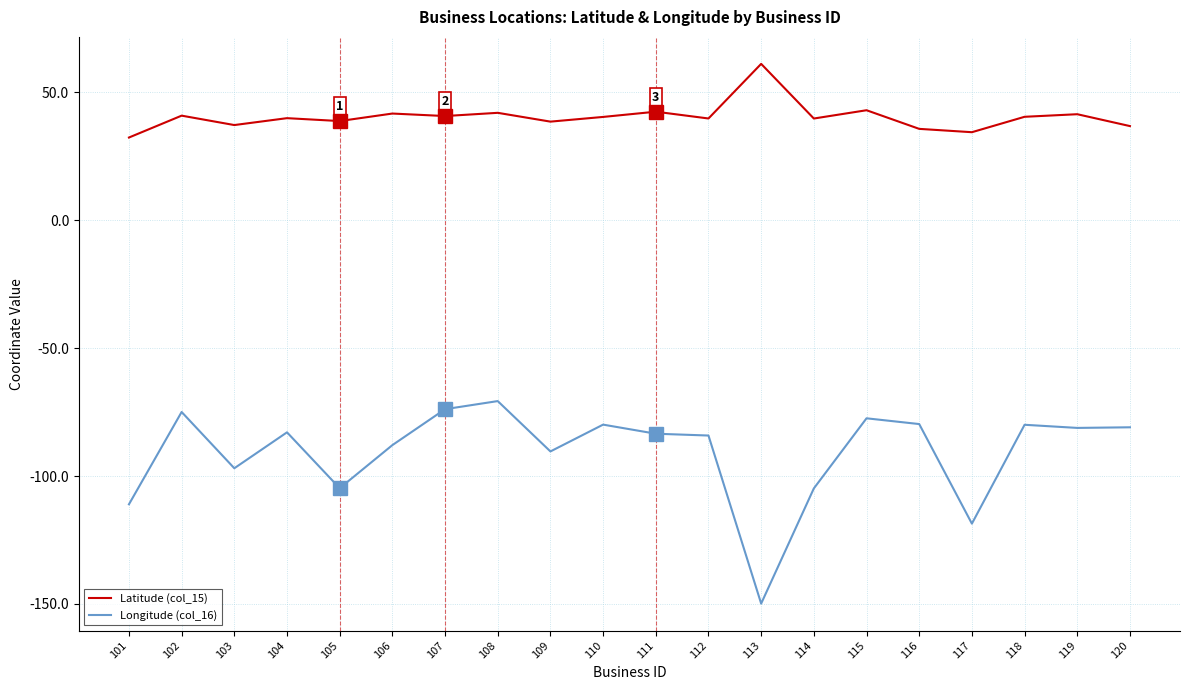

At which category does the chart reach its minimum across all series?

113